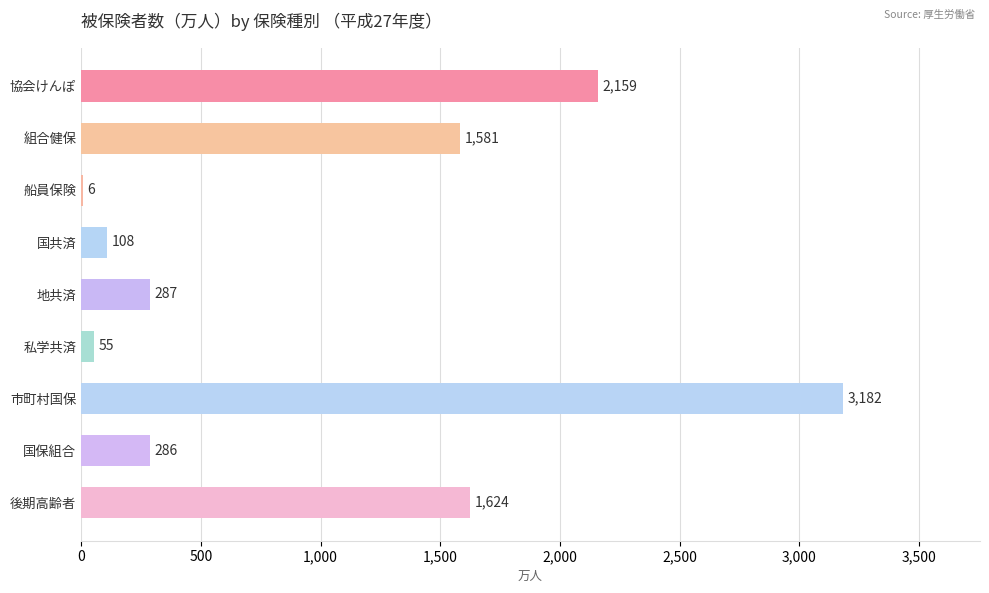

What is the sum of the values at 組合健保 and 国保組合?

1867